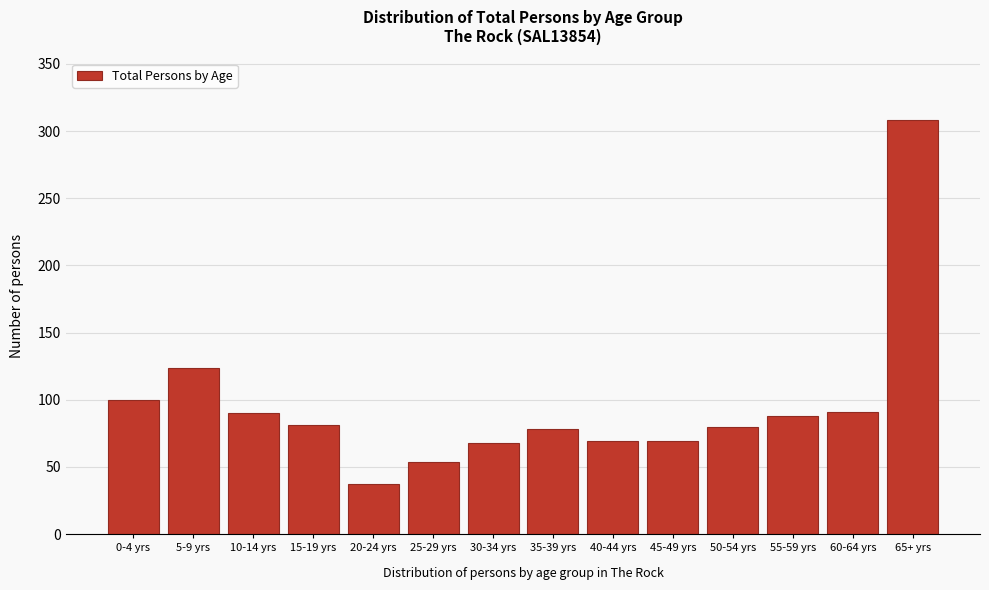

What is the label of the 12th bar from the right?

10-14 yrs